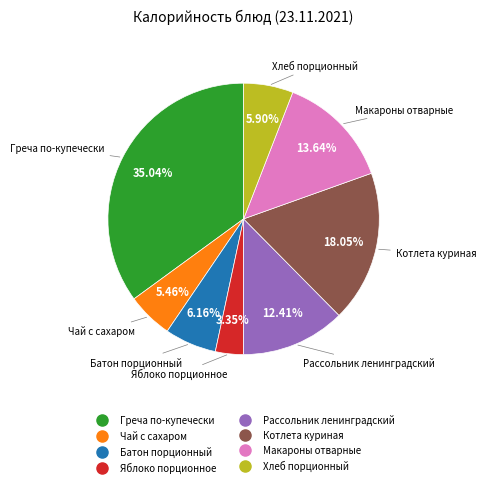

Which has a higher value, Макароны отварные or Хлеб порционный?

Макароны отварные